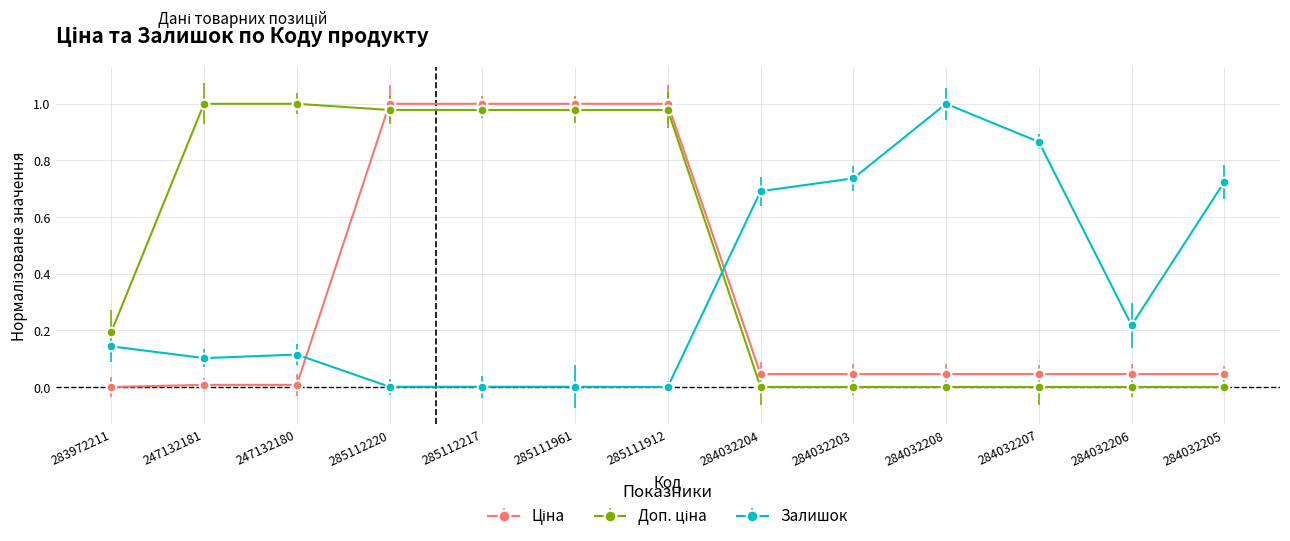

At how many categories does at least one series exceed 0?

13